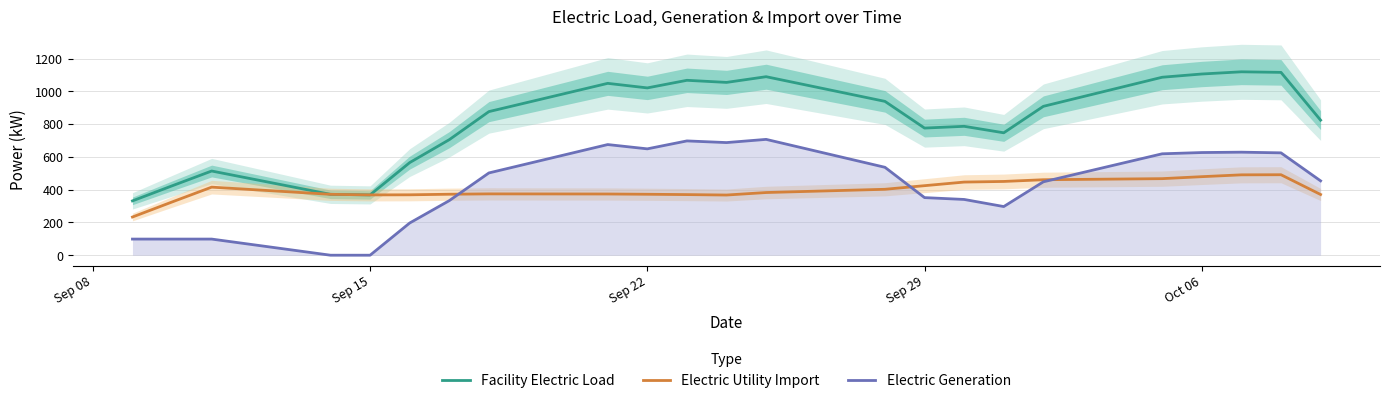

What is the difference between the maximum and minimum values in the Electric Generation series?

706.6